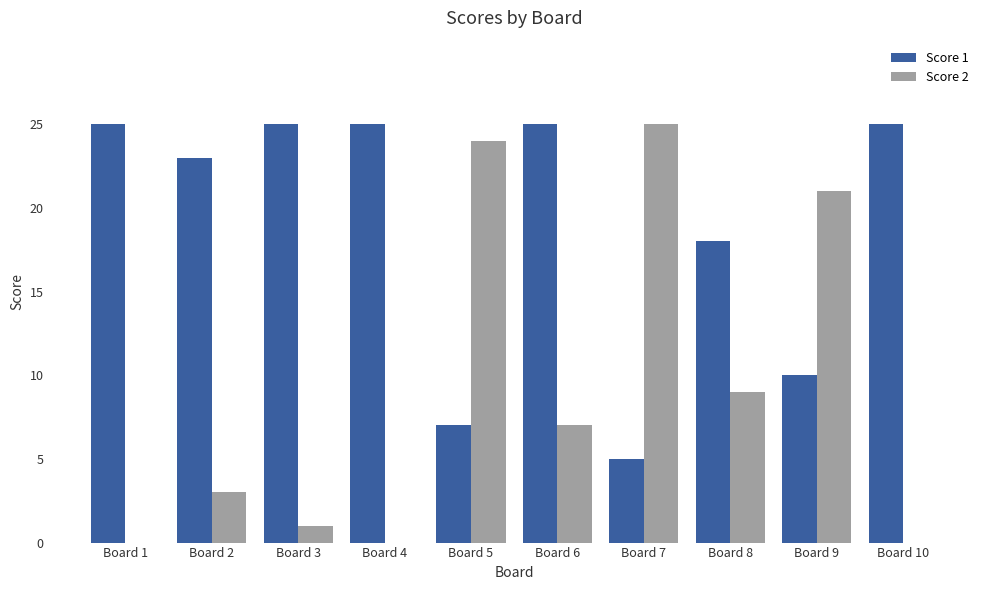

Between Board 2 and Board 9, which series saw the biggest shift?

Score 2